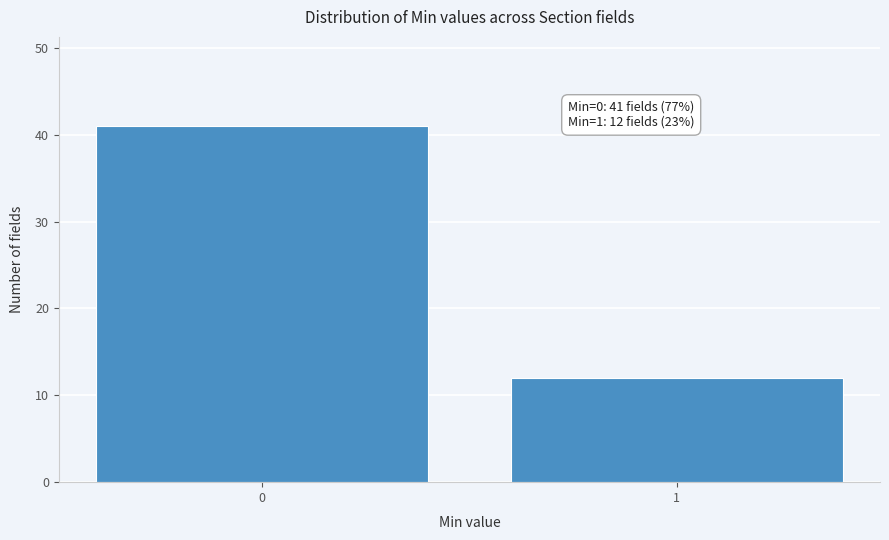

Reading right to left, transcribe all the data shown in this chart.

12	41